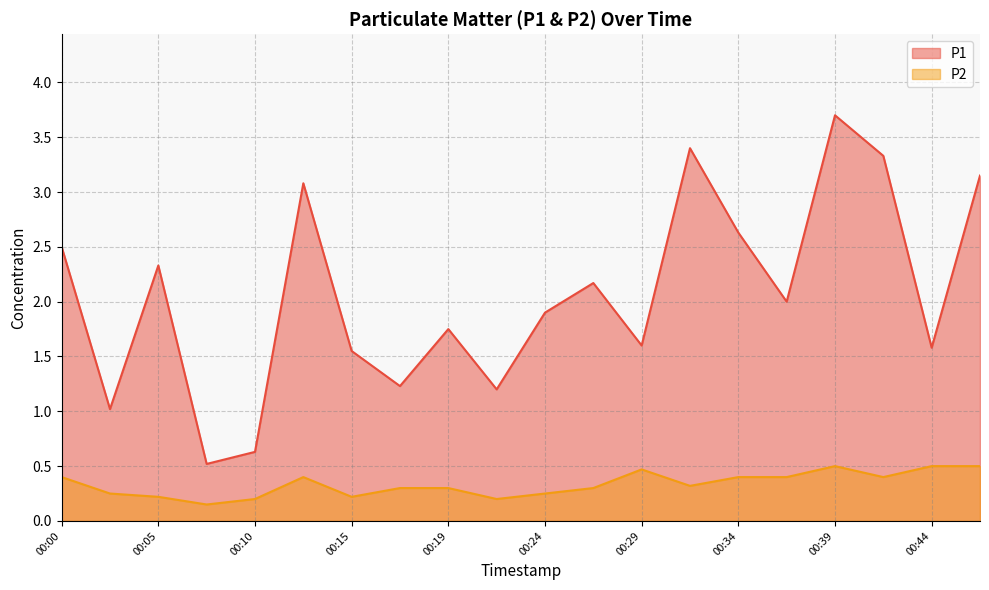

What is the total value across all series at 00:07?

0.7